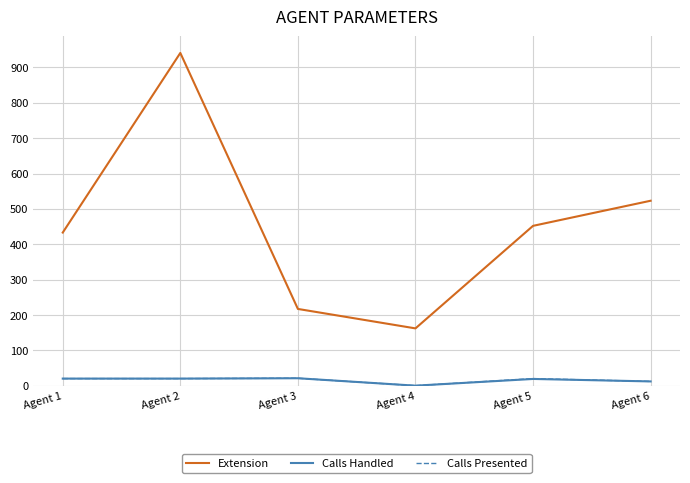

What is the difference between the highest and lowest values at Agent 4?

162